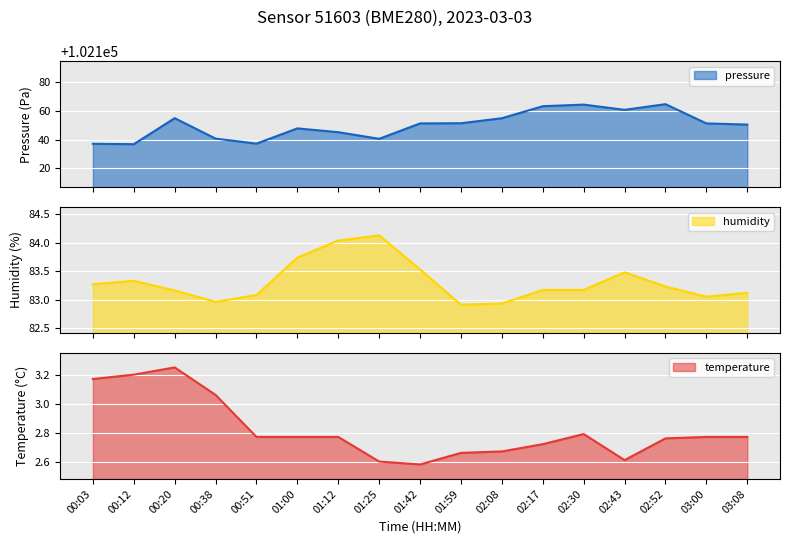

What is the value of the temperature point at the 2nd from the left?

3.2